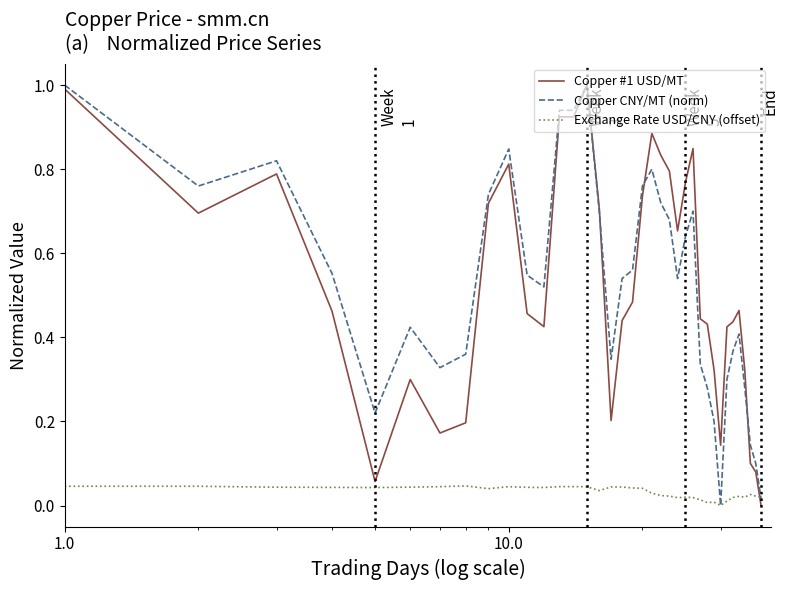

What is the highest value of the Copper CNY/MT (norm) series?

1.0